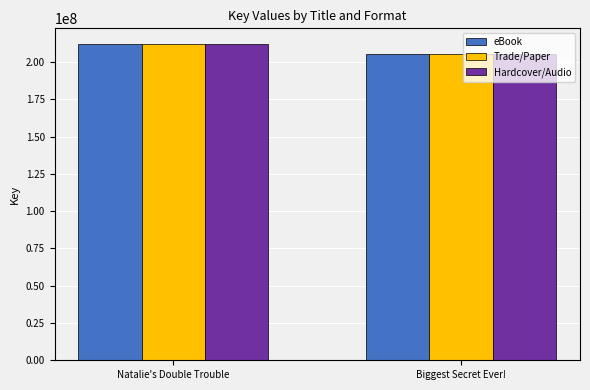

What is the smallest value displayed?

205557488